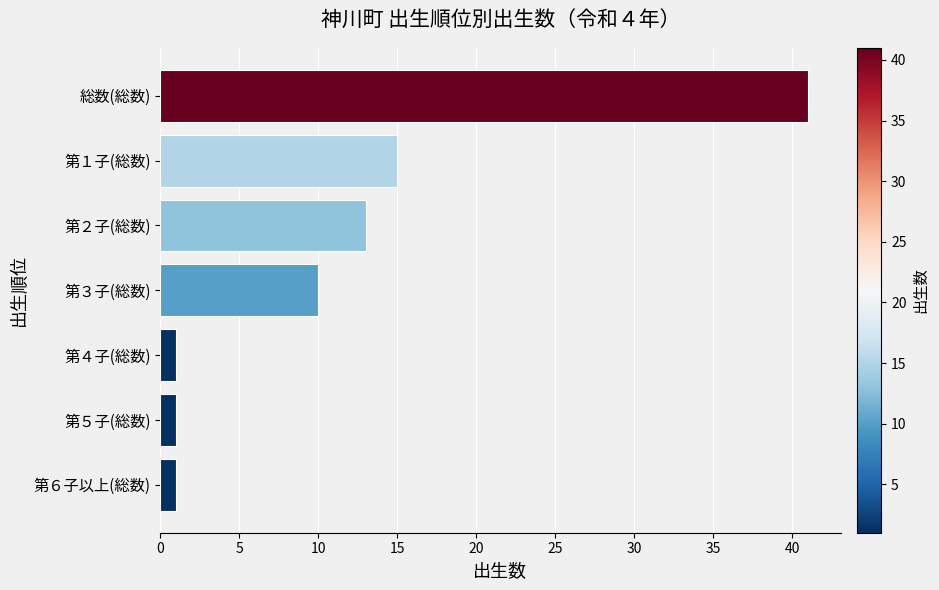

What is the ratio of the value at 第３子(総数) to the value at 第４子(総数)?

10.0